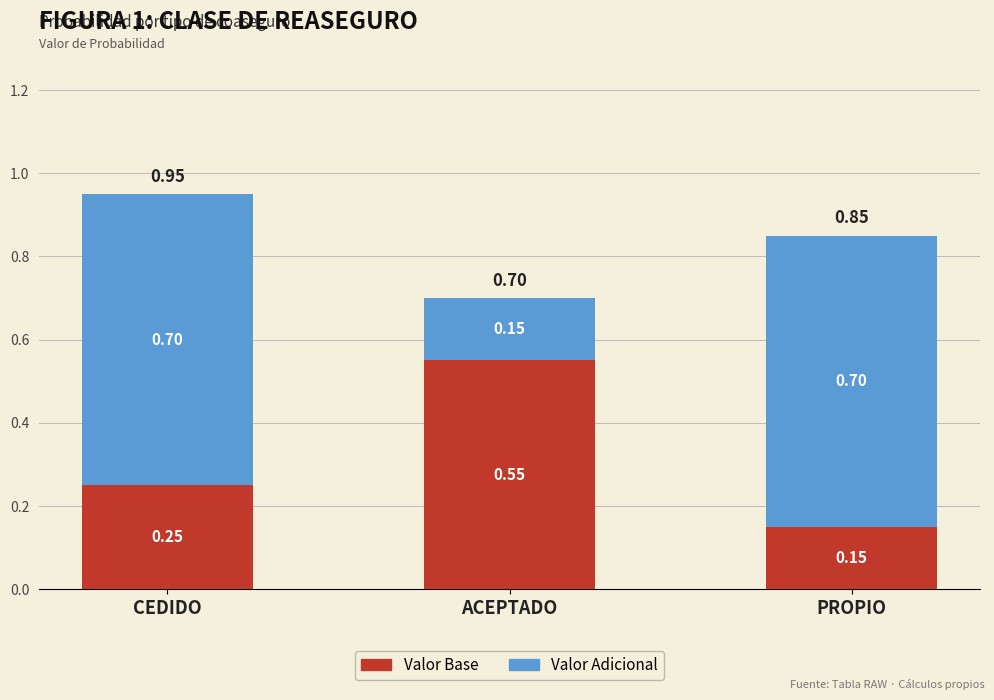

Which category has the lowest value in the Valor Base series?

PROPIO